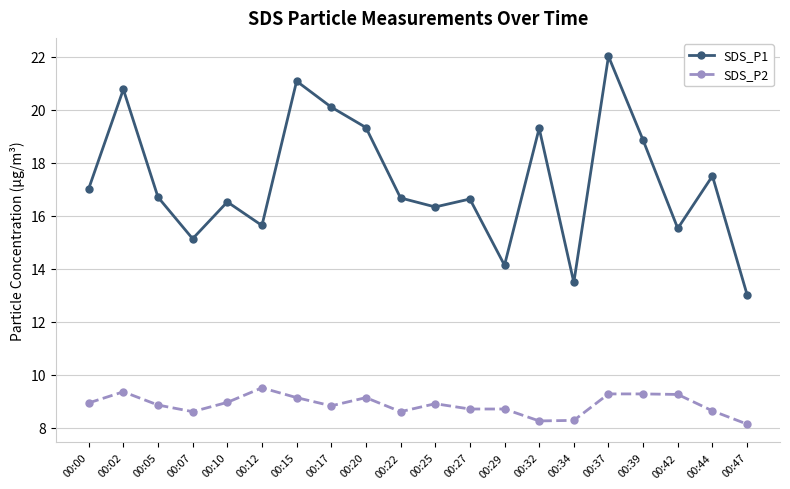

At 00:47, list the series in order from smallest to largest.

SDS_P2, SDS_P1